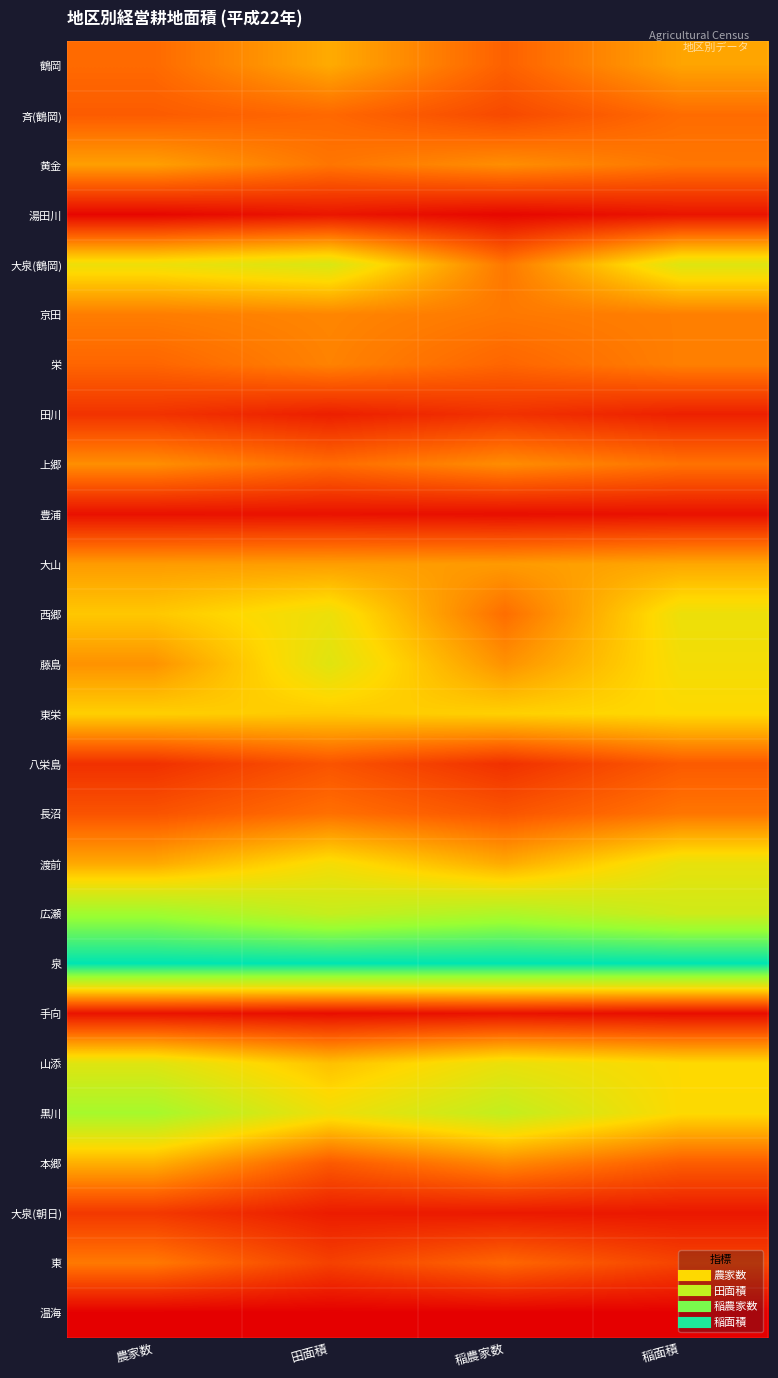

At which category is the sum across all series the highest?

農家数